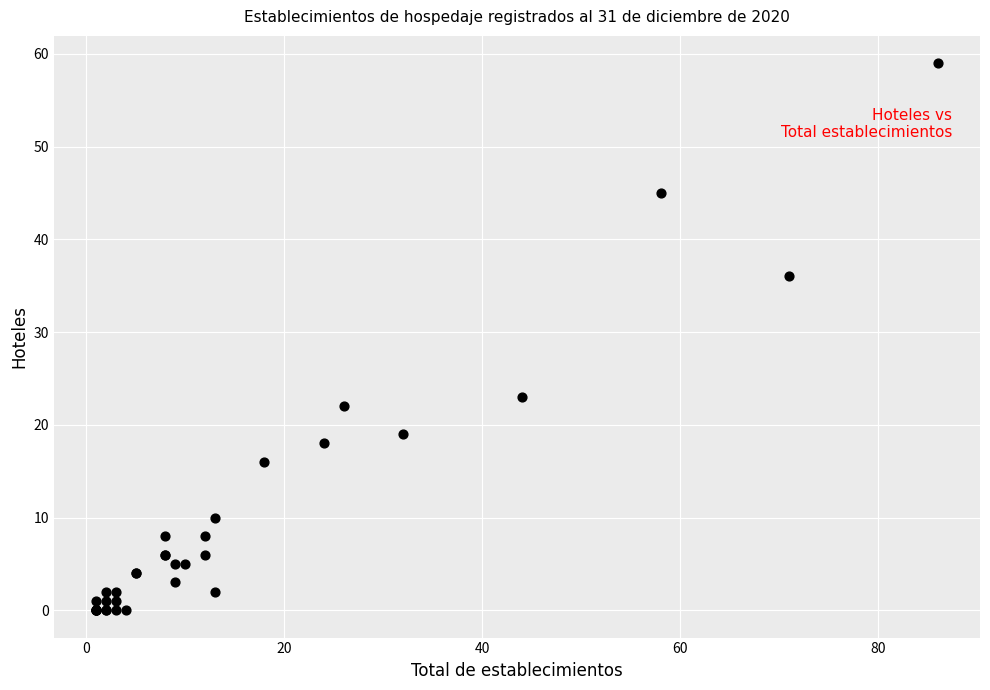

What Y value in the scatter plot is closest to 29?

23